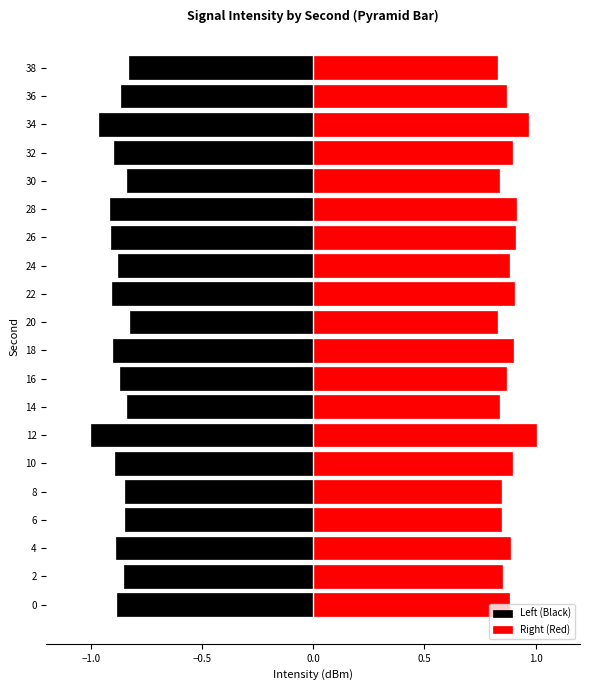

Reading left to right, transcribe all the data shown in this chart.

Left (Black): -0.9	-0.9	-0.9	-0.8	-0.8	-0.9	-1.0	-0.8	-0.9	-0.9	-0.8	-0.9	-0.9	-0.9	-0.9	-0.8	-0.9	-1.0	-0.9	-0.8
Right (Red): 0.9	0.9	0.9	0.8	0.8	0.9	1.0	0.8	0.9	0.9	0.8	0.9	0.9	0.9	0.9	0.8	0.9	1.0	0.9	0.8